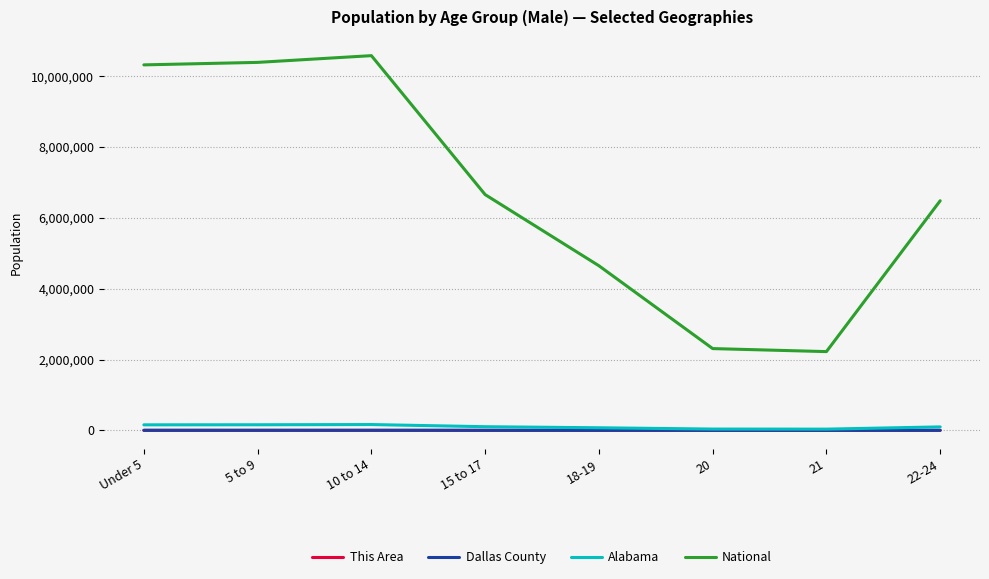

At which label is National closest to 6401530?

22-24